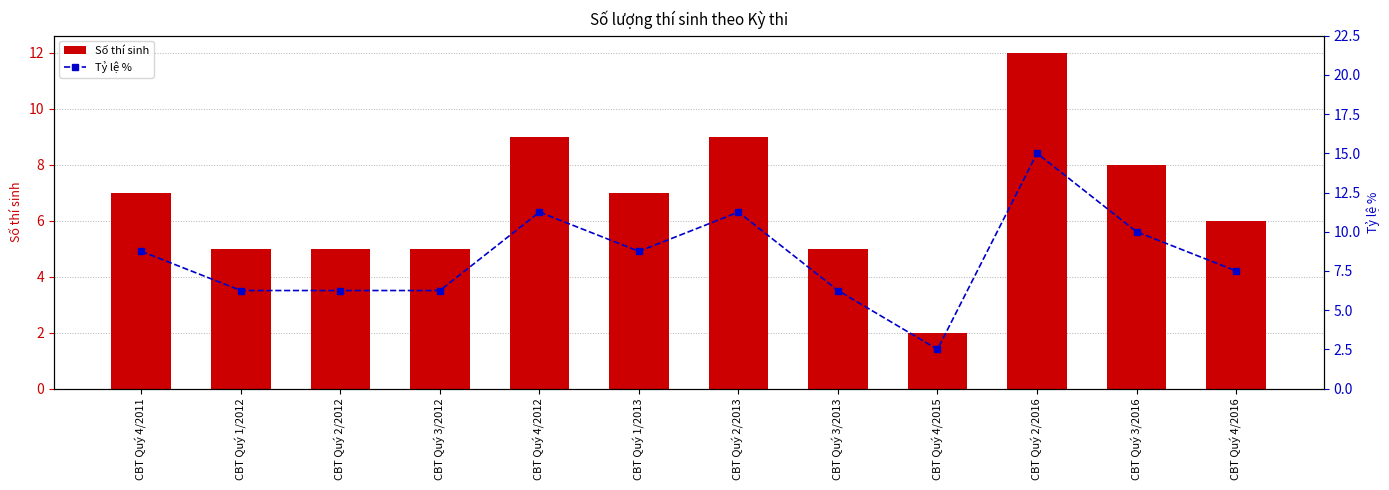

Which category has the lowest value in the Số thí sinh series?

CBT Quý 4/2015